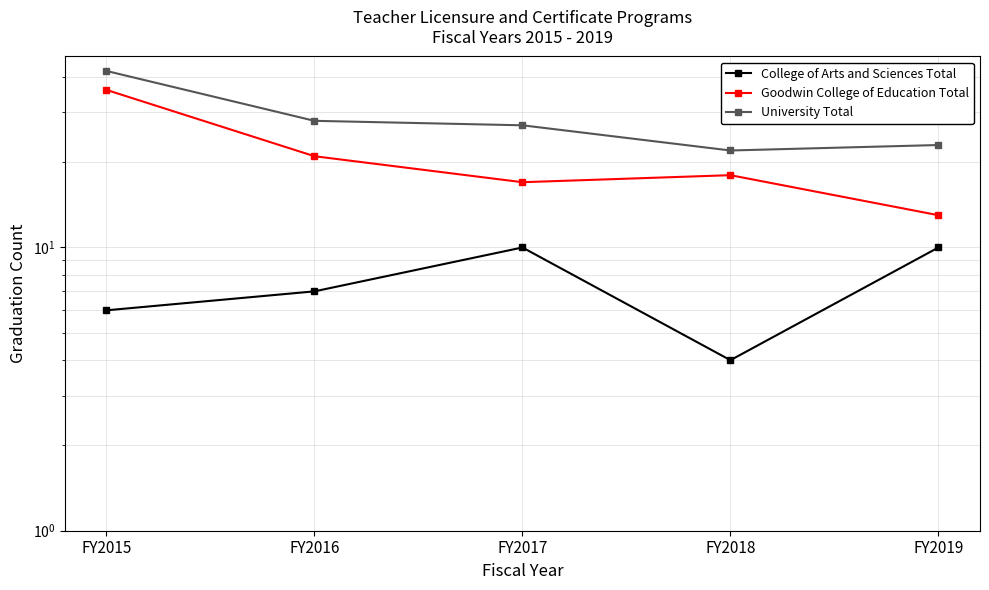

At which category does College of Arts and Sciences Total reach its first local valley?

FY2018